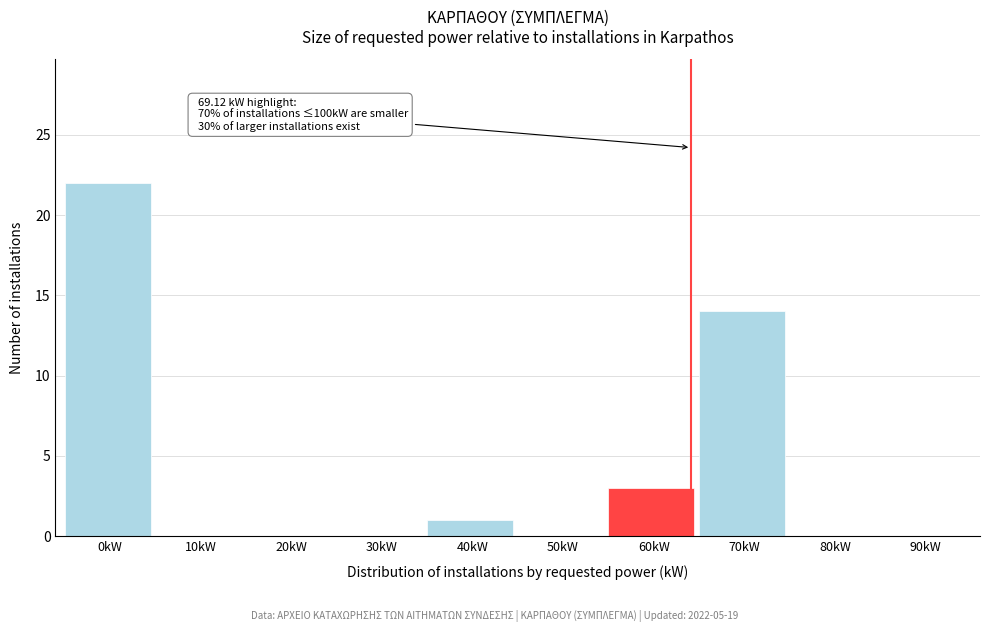

Reading left to right, what are all the values shown in this chart?

0kW=22	10kW=0	20kW=0	30kW=0	40kW=1	50kW=0	60kW=3	70kW=14	80kW=0	90kW=0